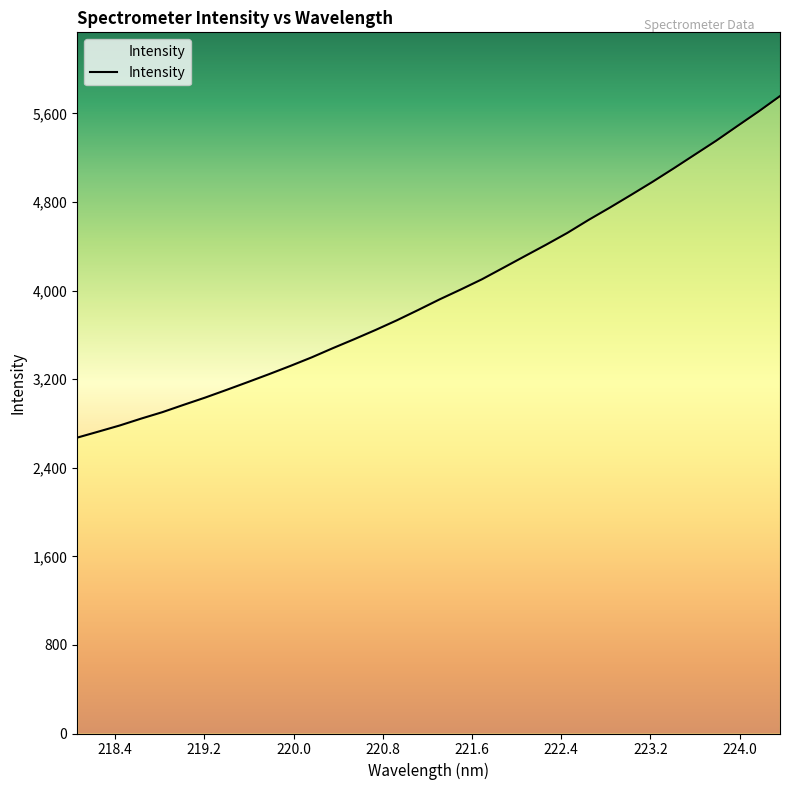

What is the smallest value displayed?

2672.2